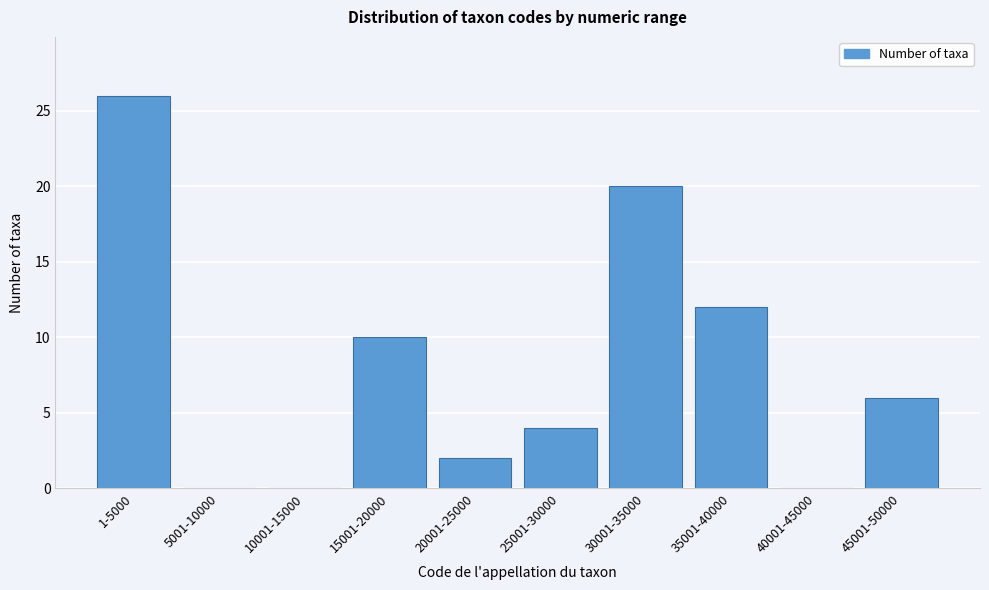

Reading right to left, extract all data points from this chart.

45001-50000=6	40001-45000=0	35001-40000=12	30001-35000=20	25001-30000=4	20001-25000=2	15001-20000=10	10001-15000=0	5001-10000=0	1-5000=26